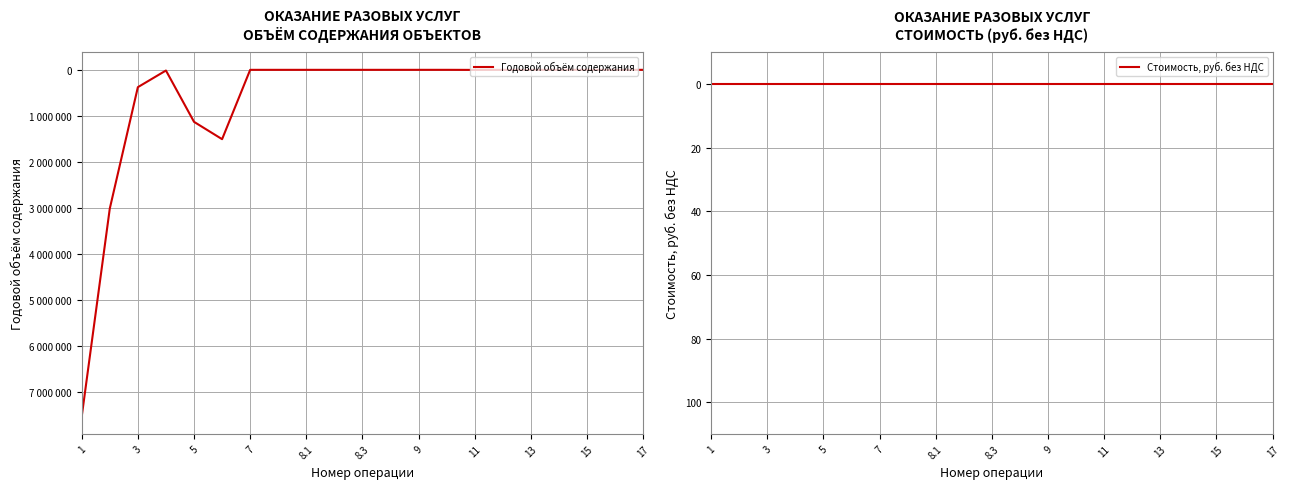

Is the value of Годовой объём содержания at 18 greater than the value of Стоимость, руб. без НДС at 7?

Yes